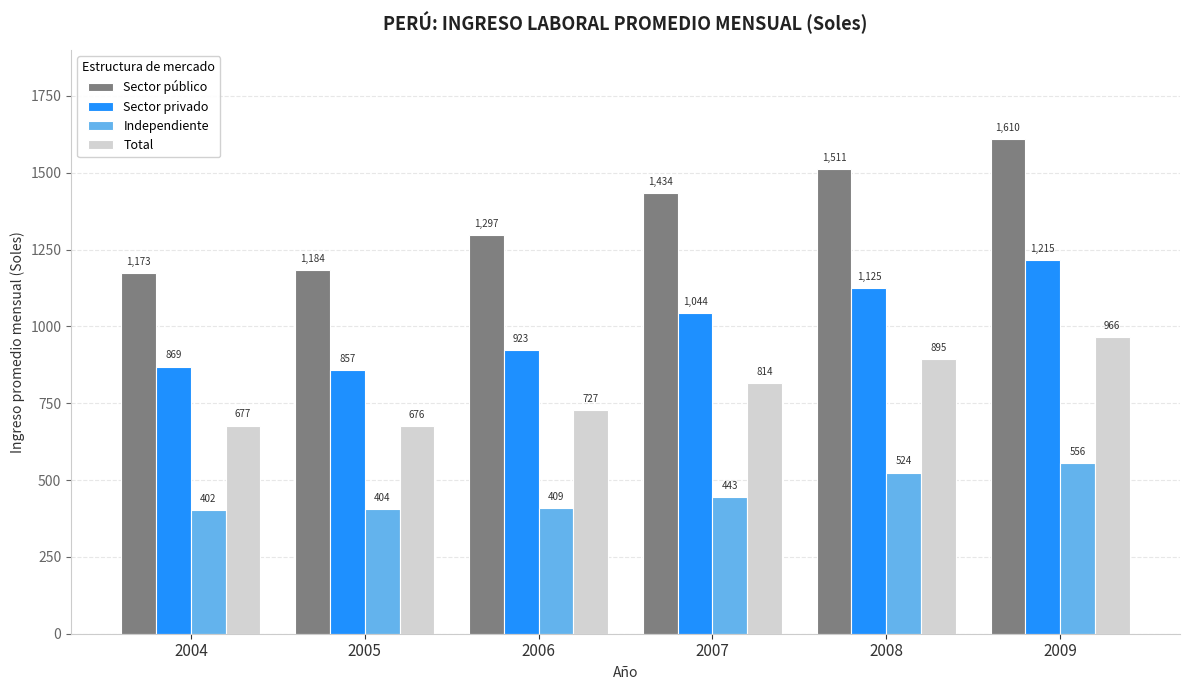

What is the value of the Sector público bar at the 1st from the left?

1173.1